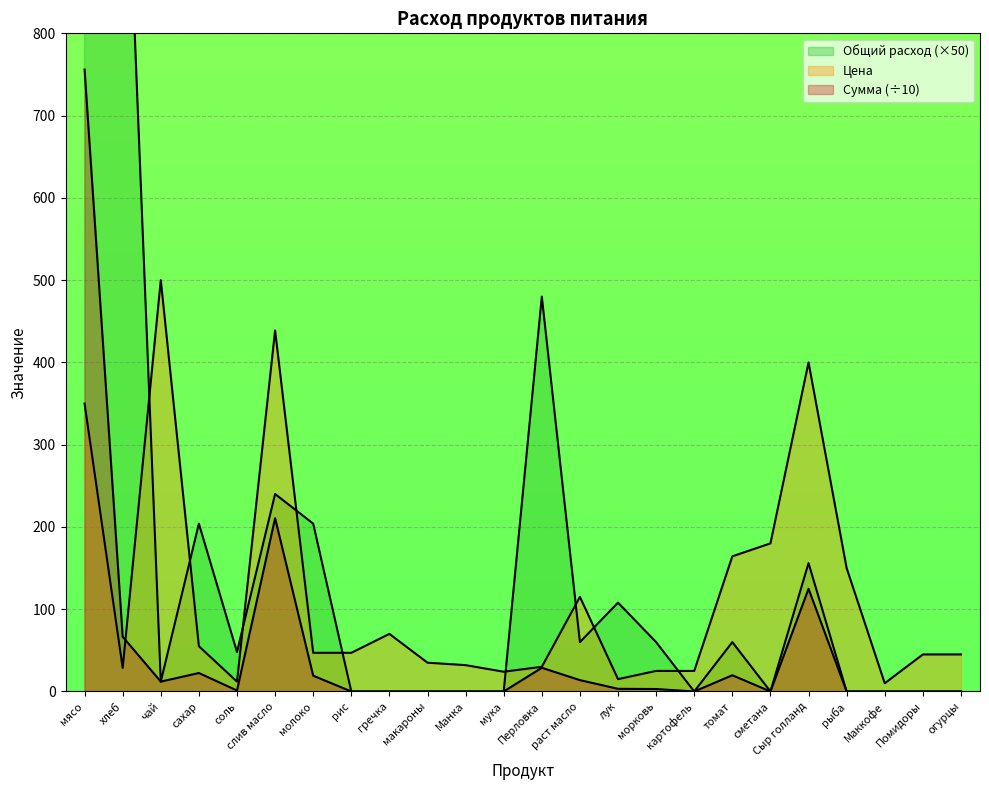

Count the number of data series in this chart.

3